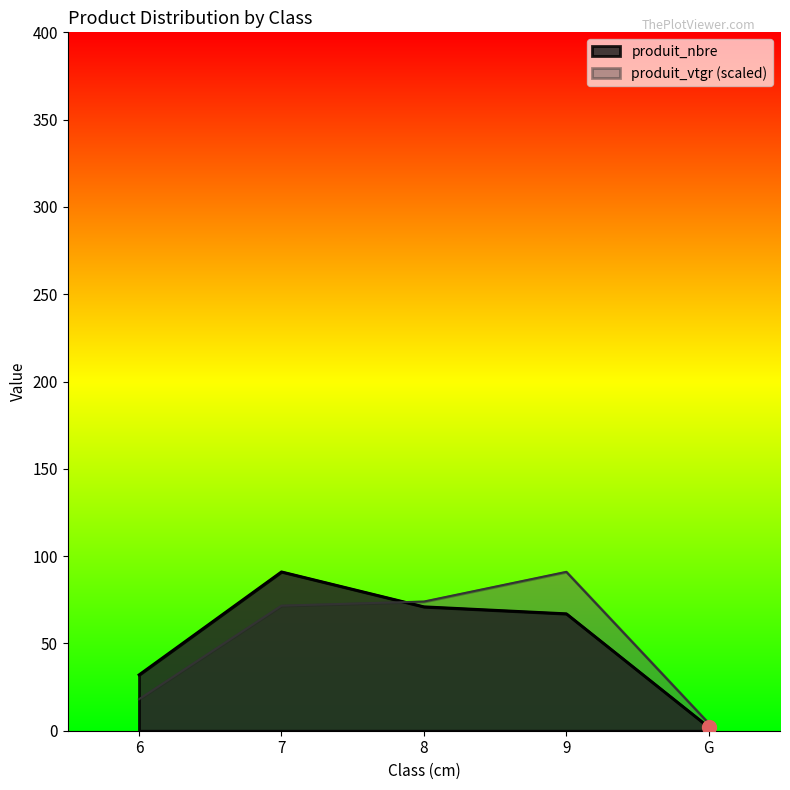

What is the total value across all series at 9?

158.0